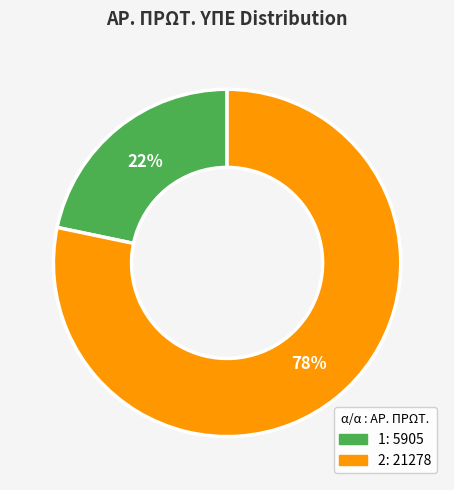

To the nearest percent, what is the combined percentage of 1 and 2?

100%